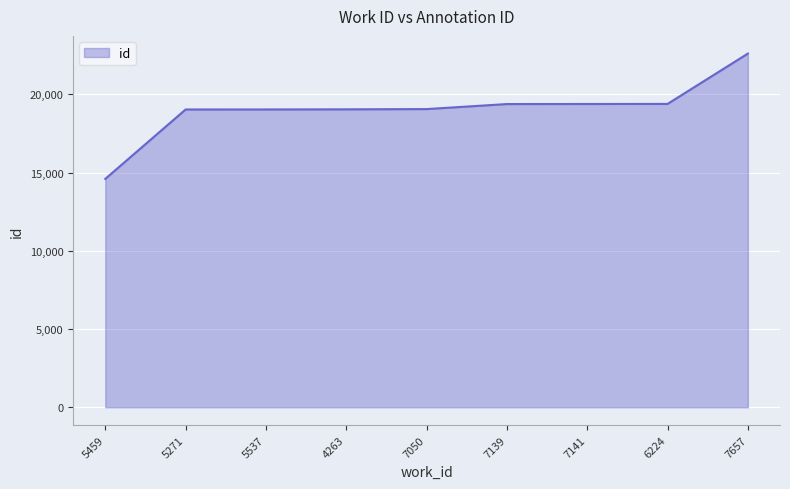

What position from the left is 7050?

5